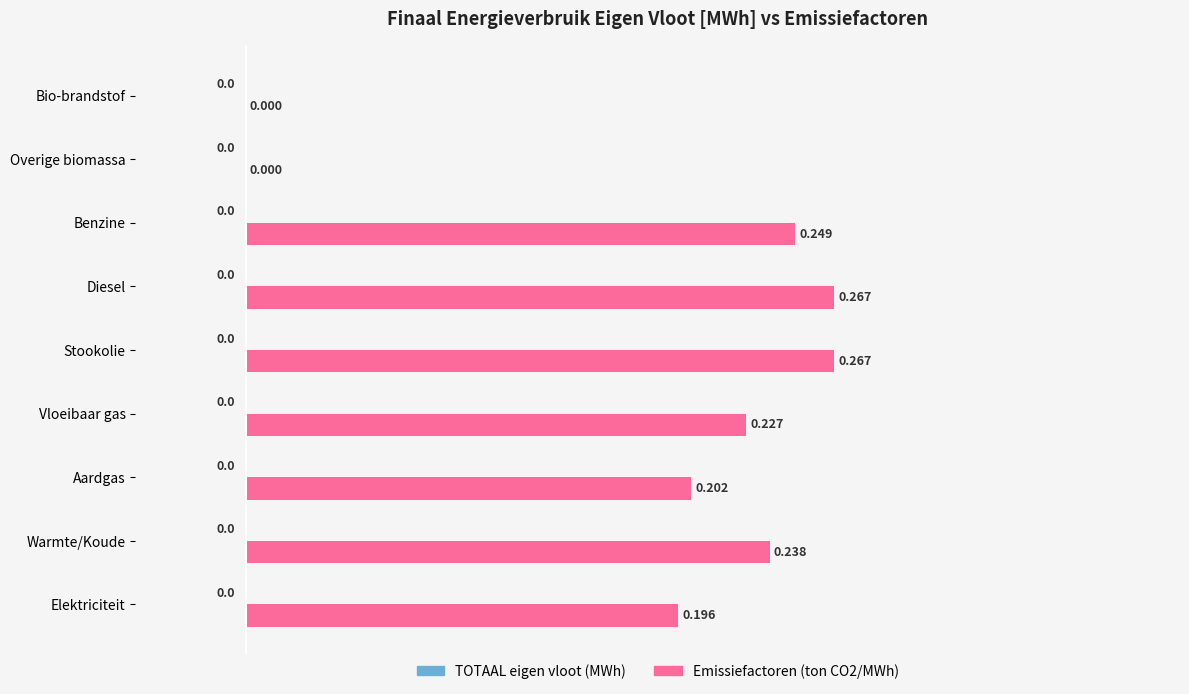

How many data points does each series have?

9